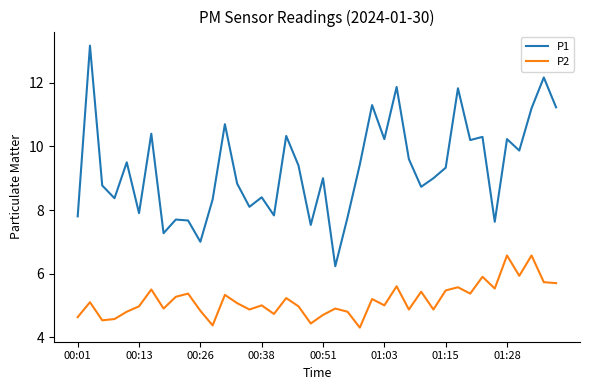

Does the chart have visible grid lines?

No